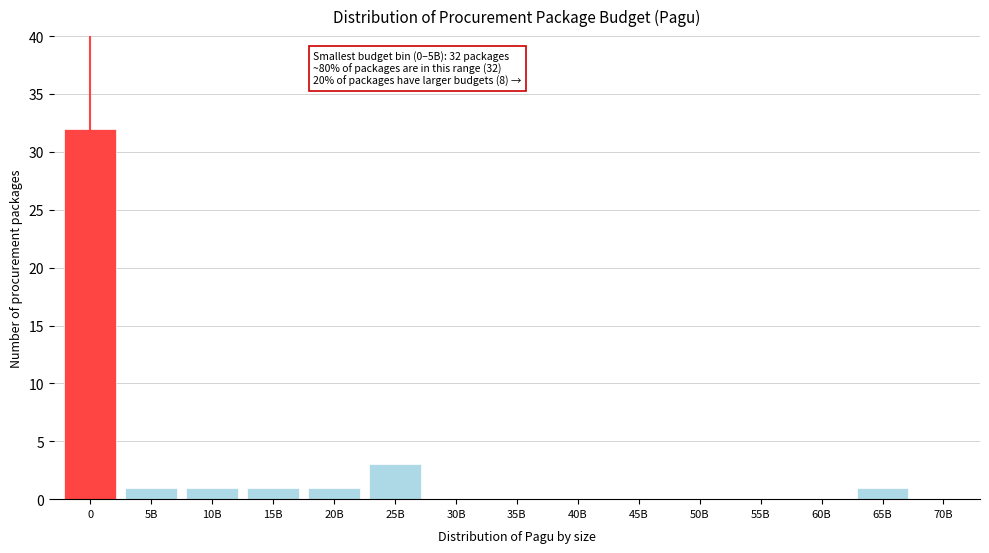

Reading left to right, what are all the values shown in this chart?

0=32	5B=1	10B=1	15B=1	20B=1	25B=3	30B=0	35B=0	40B=0	45B=0	50B=0	55B=0	60B=0	65B=1	70B=0